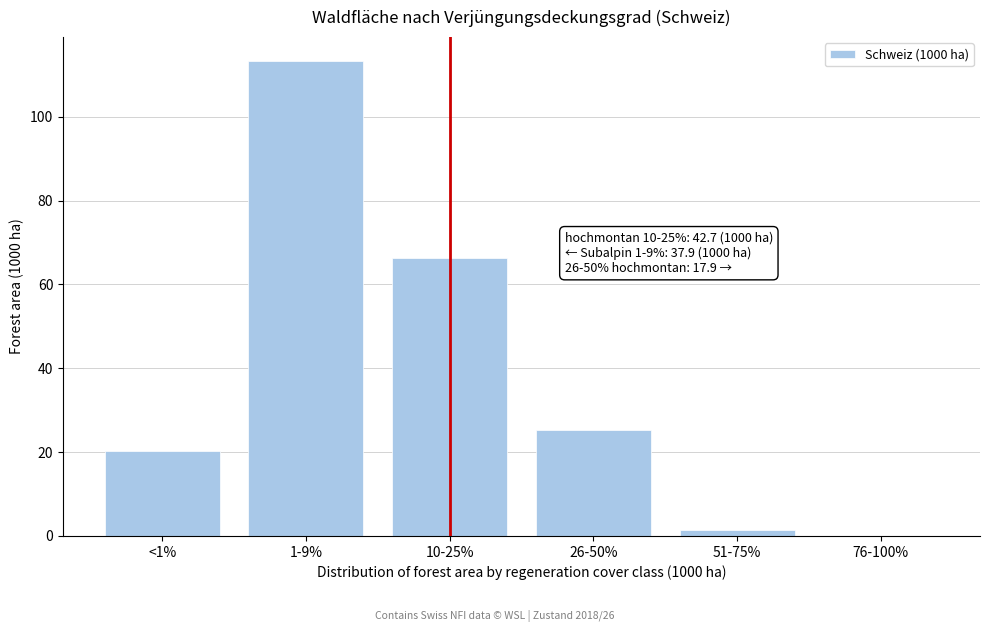

Reading left to right, transcribe all the data shown in this chart.

<1%=20.2	1-9%=113.3	10-25%=66.3	26-50%=25.3	51-75%=1.5	76-100%=0.0